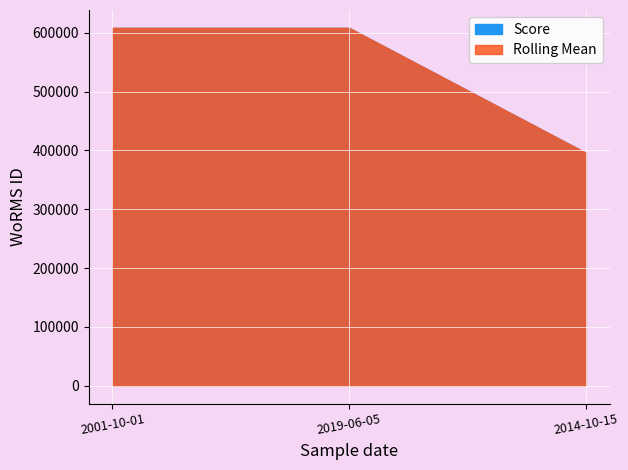

Is it true that Score equals 608356 at 2019-06-05?

True